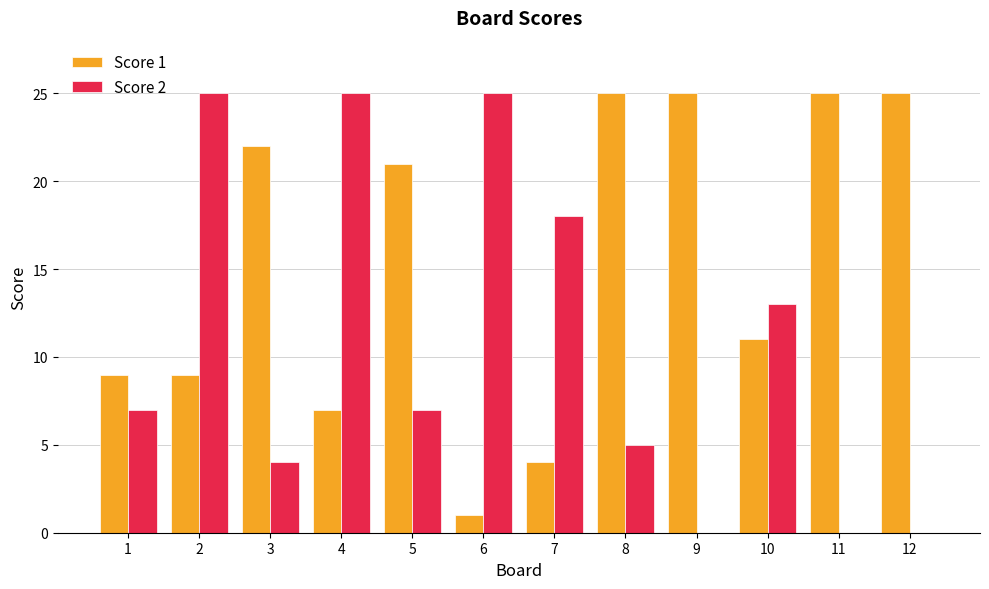

Is the value of Score 1 at 6 greater than the value of Score 2 at 12?

Yes